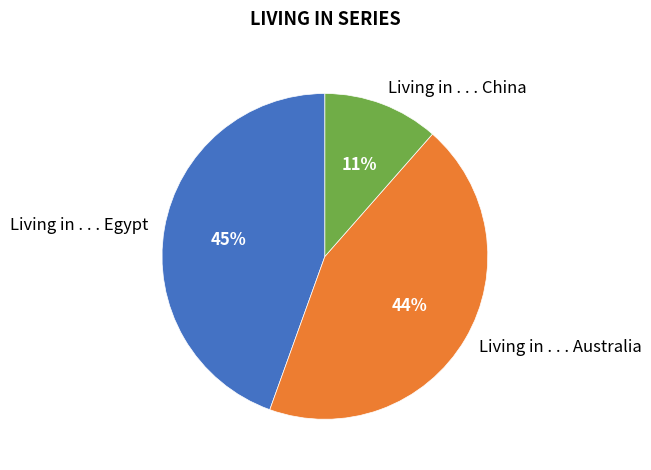

Is there any slice that represents more than half of the pie?

No